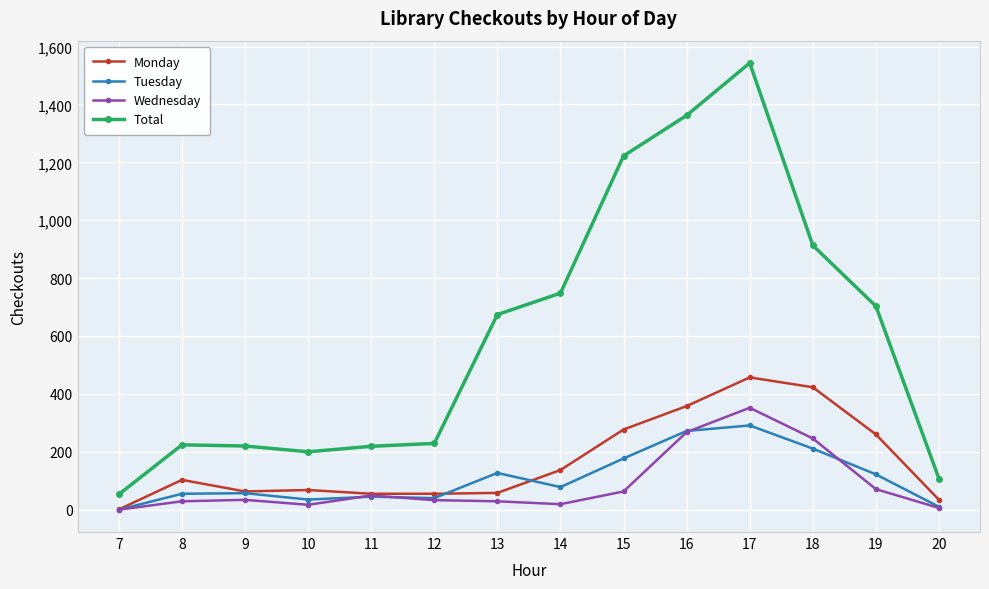

Between 8 and 16, which series saw the biggest shift?

Total